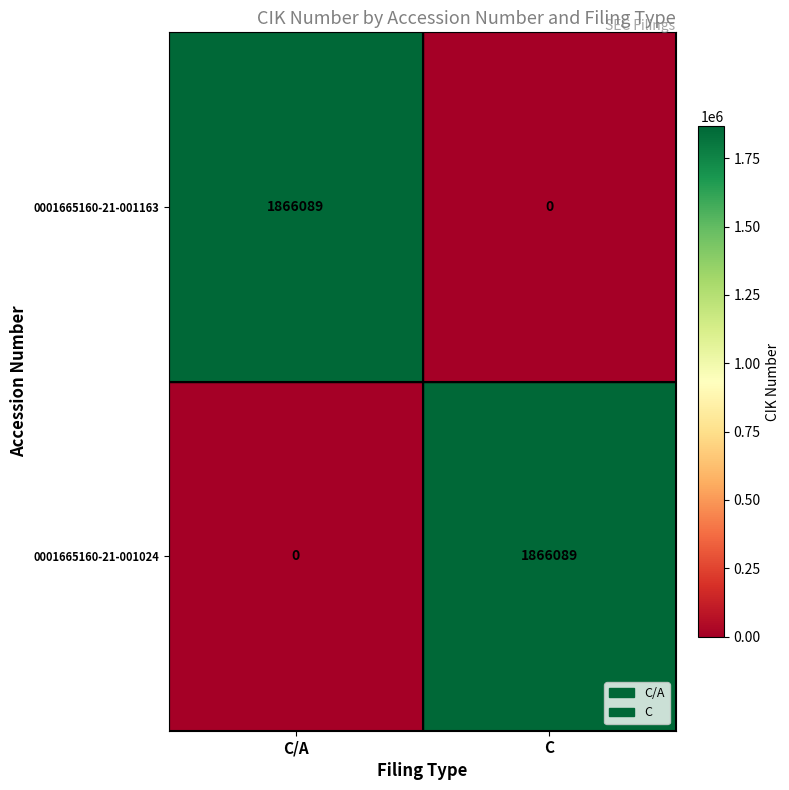

What is the greatest value displayed?

1866089